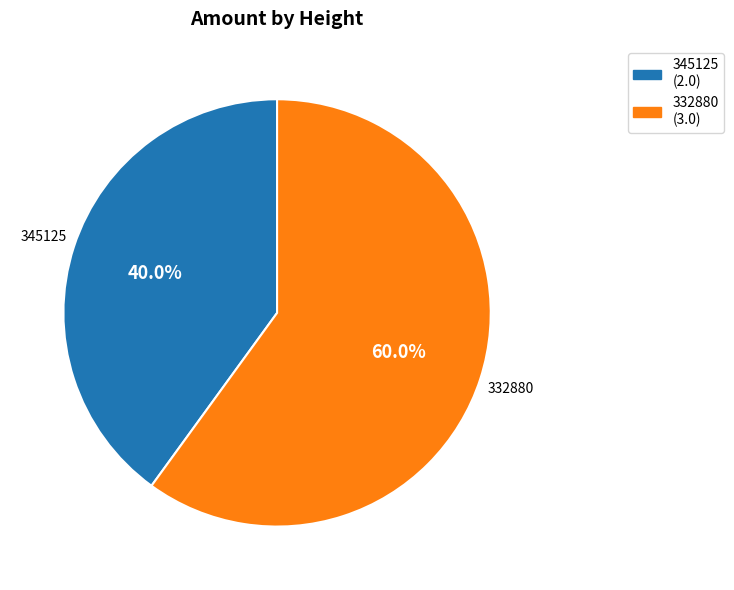

What is the total percentage of 345125 and 332880?

100.0%